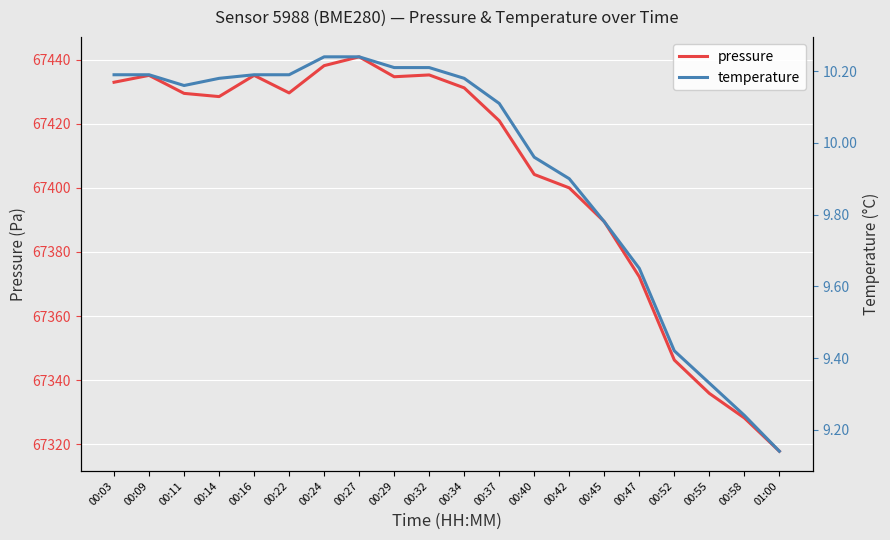

Count the number of categories in the chart.

20